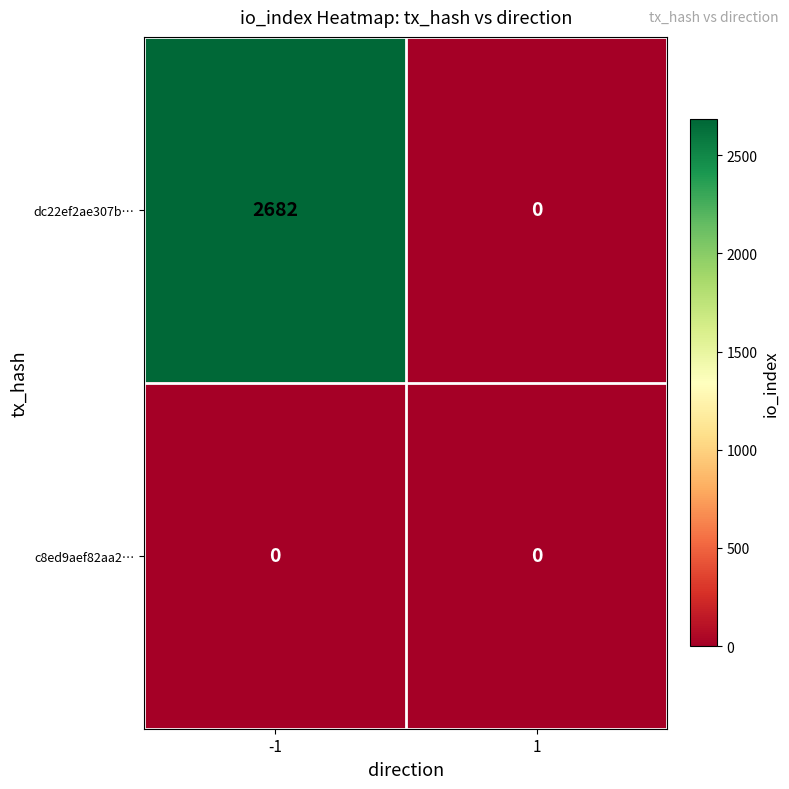

Reading right to left, list all the values displayed in this chart.

dc22ef2ae307b…: 0	2682
c8ed9aef82aa2…: 0	0